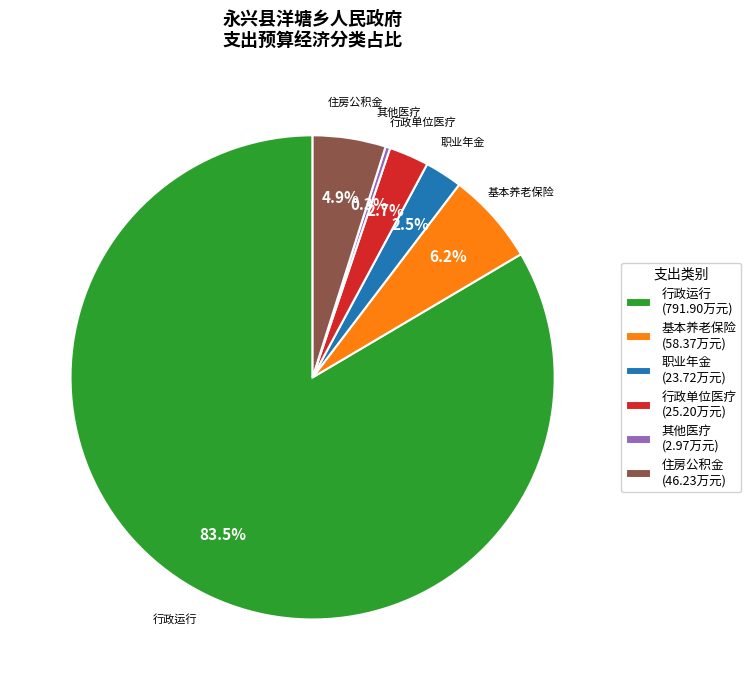

Which category accounts for the majority?

行政运行 (791.90万元)